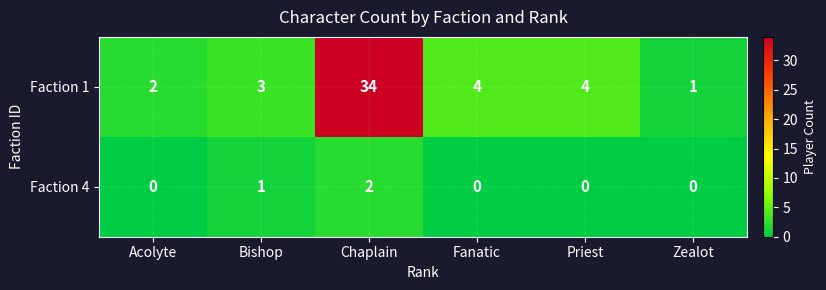

What is the difference between the highest and lowest values at Fanatic?

4